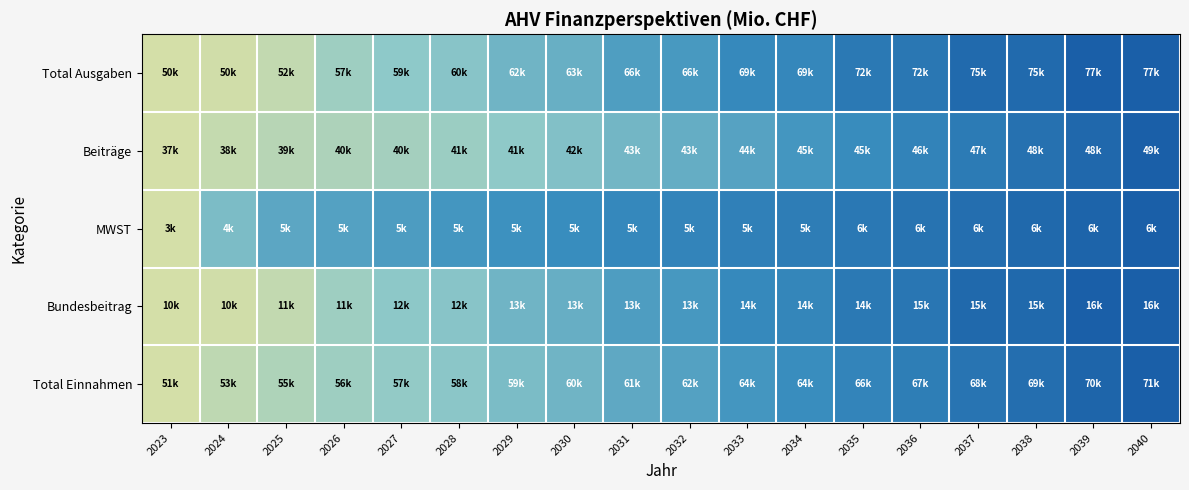

At 2029, list the series in order from smallest to largest.

Beiträge, Total Einnahmen, Total Ausgaben, Bundesbeitrag, MWST